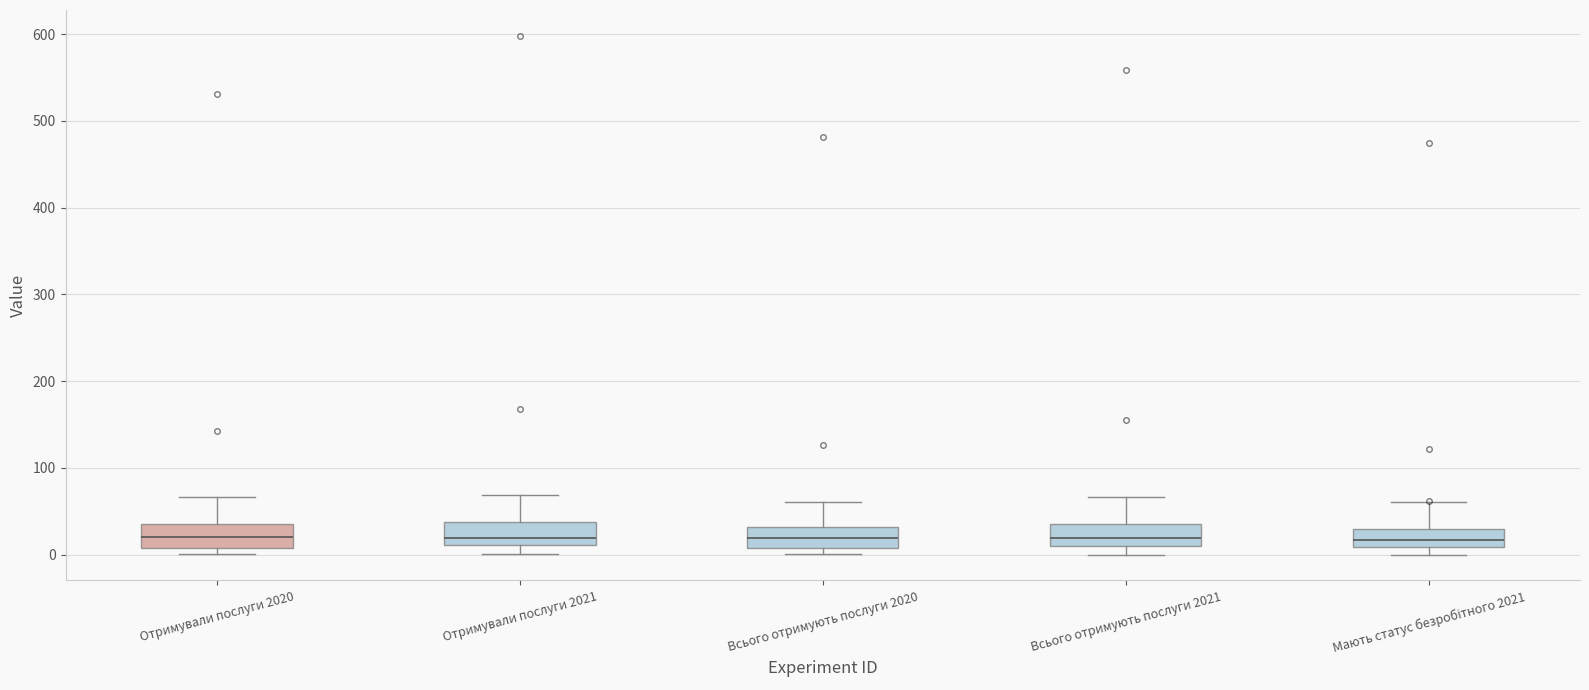

Where does the upper whisker of the box for Всього отримують послуги 2020 end on the y-axis? The values are not printed on the chart, so give them approximately, as read against the axis.

60